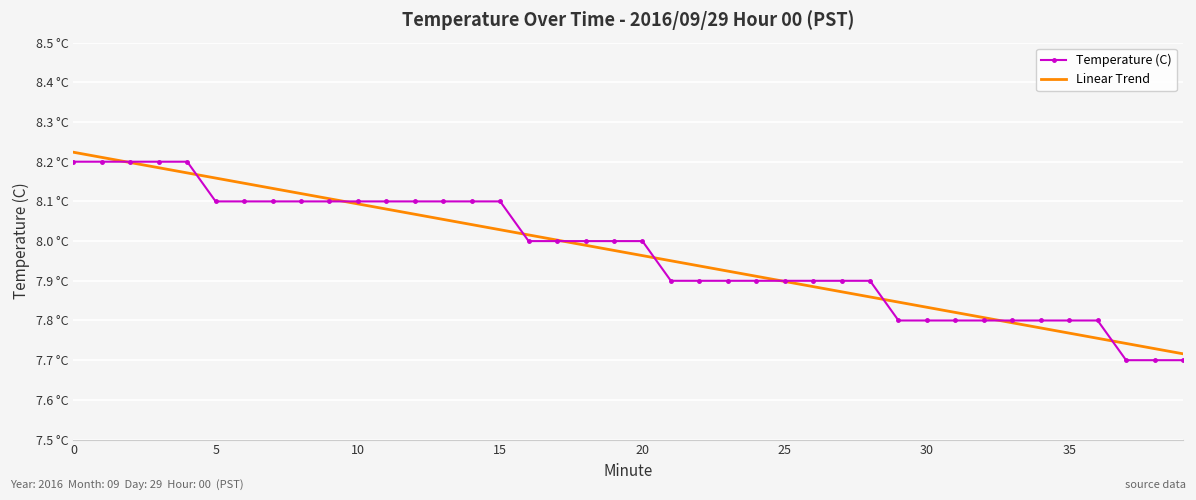

Which series has the largest range (max minus min)?

Linear Trend